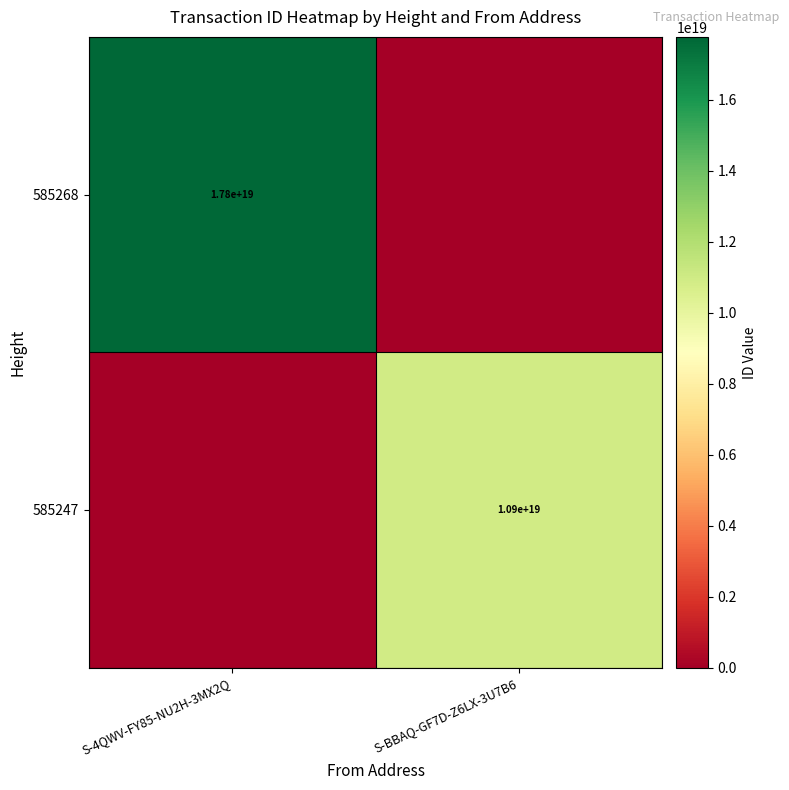

Between S-4QWV-FY85-NU2H-3MX2Q and S-BBAQ-GF7D-Z6LX-3U7B6, which is larger?

S-4QWV-FY85-NU2H-3MX2Q